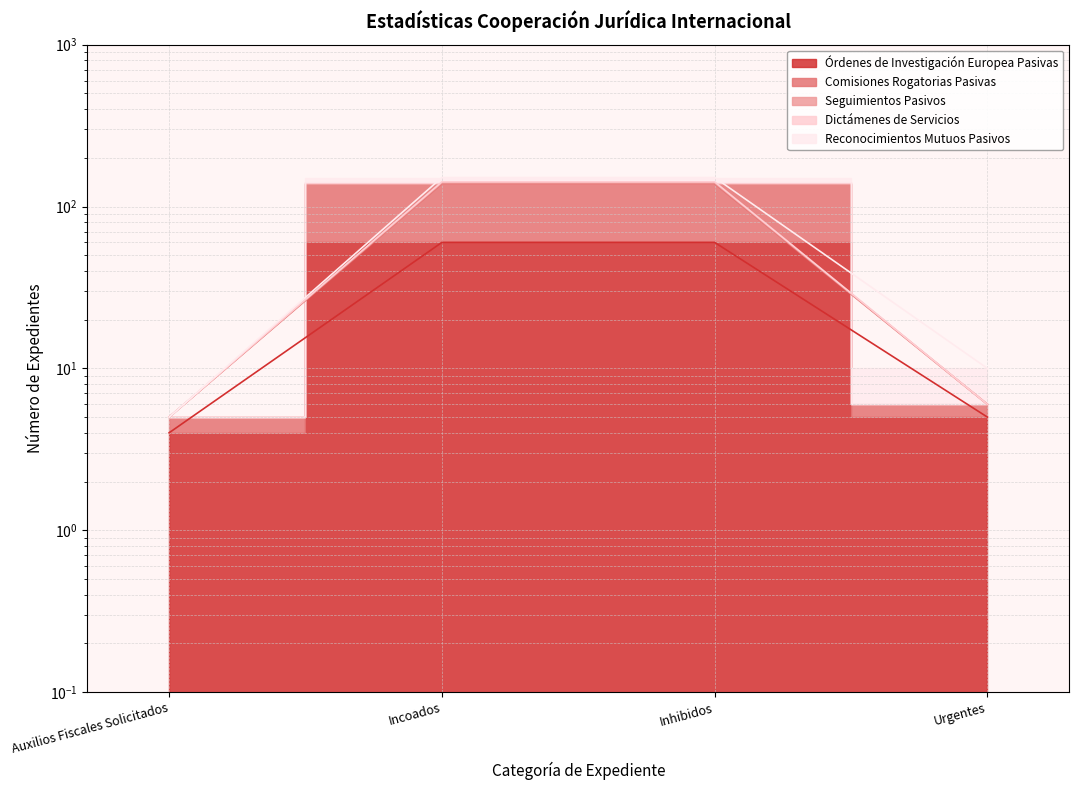

Which category has the highest value across all series?

Incoados